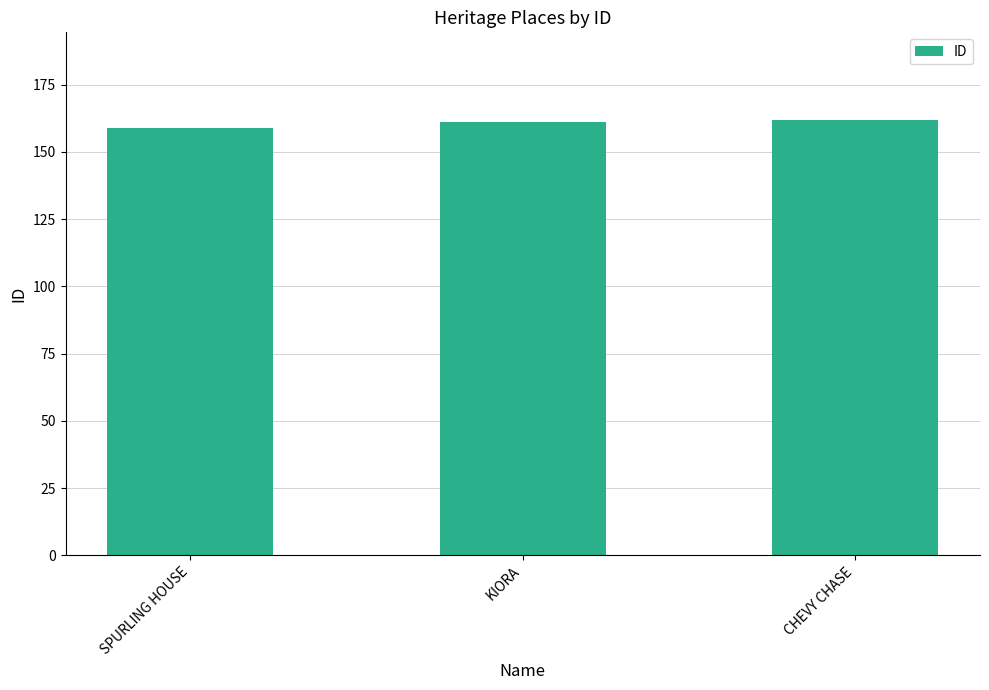

How many values are below 161?

1